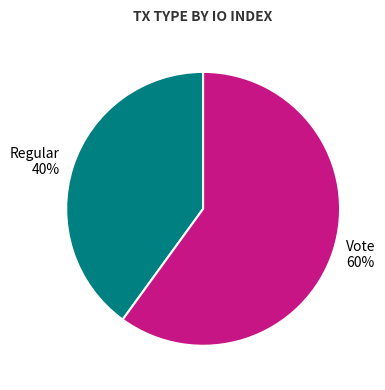

True or false: Vote accounts for 71% of the total.

False